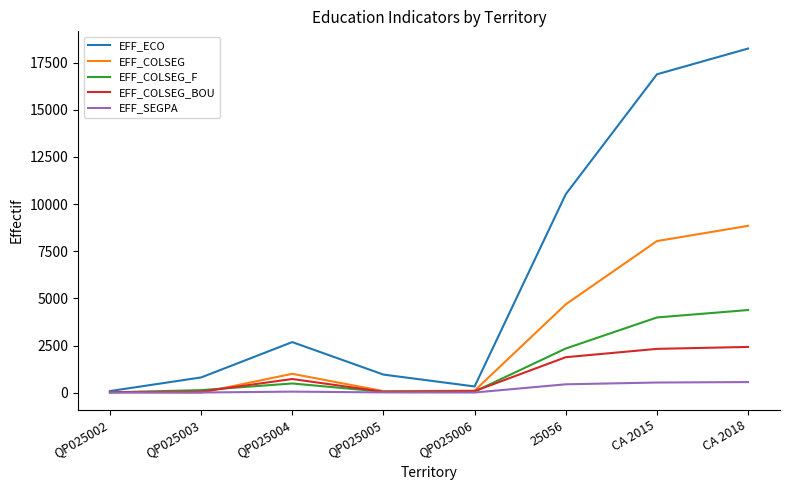

How many lines are shown in the chart?

5